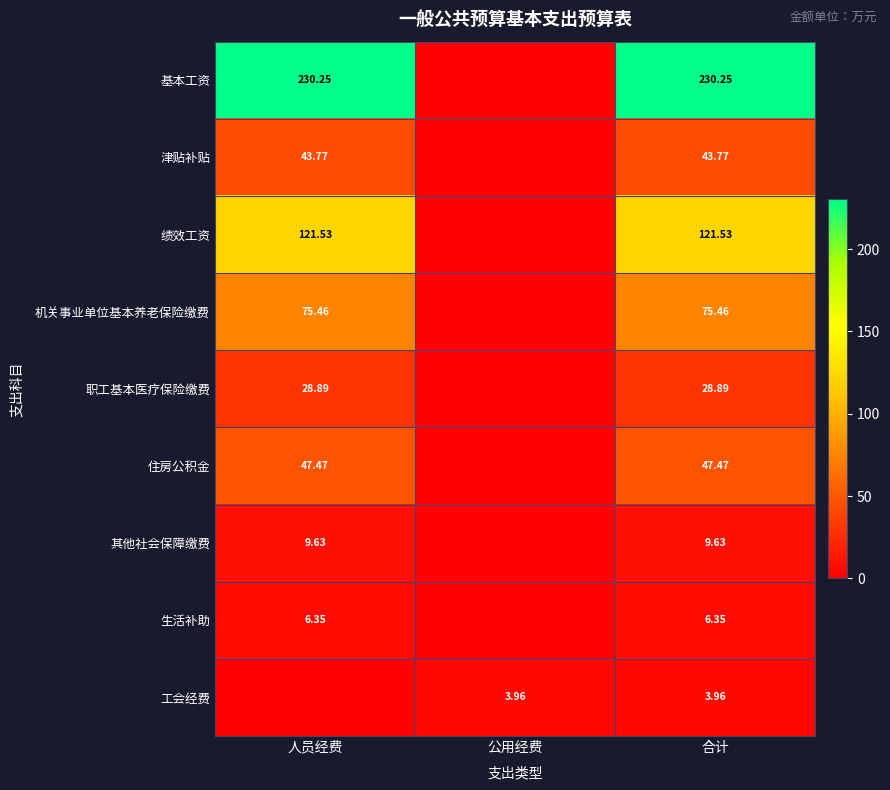

Rank the series at 合计 from lowest to highest value.

工会经费, 生活补助, 其他社会保障缴费, 职工基本医疗保险缴费, 津贴补贴, 住房公积金, 机关事业单位基本养老保险缴费, 绩效工资, 基本工资